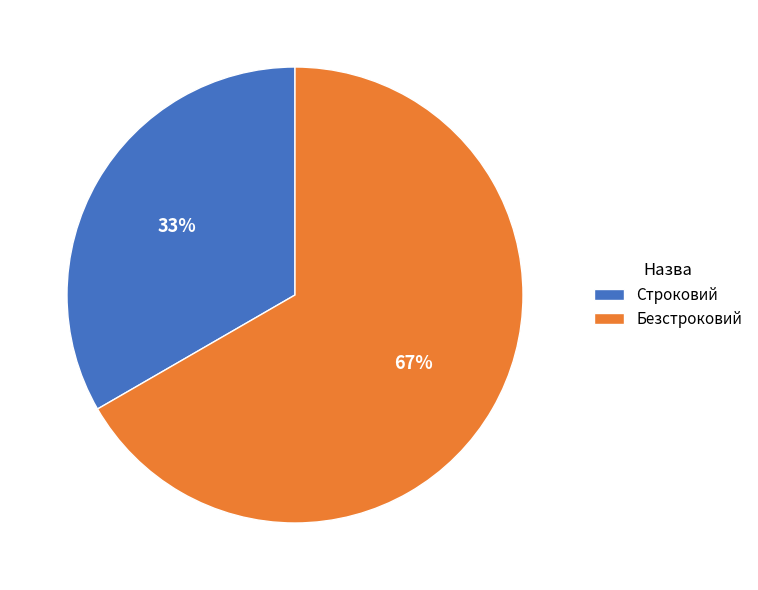

Is it true that Безстроковий is 67% of the pie?

True